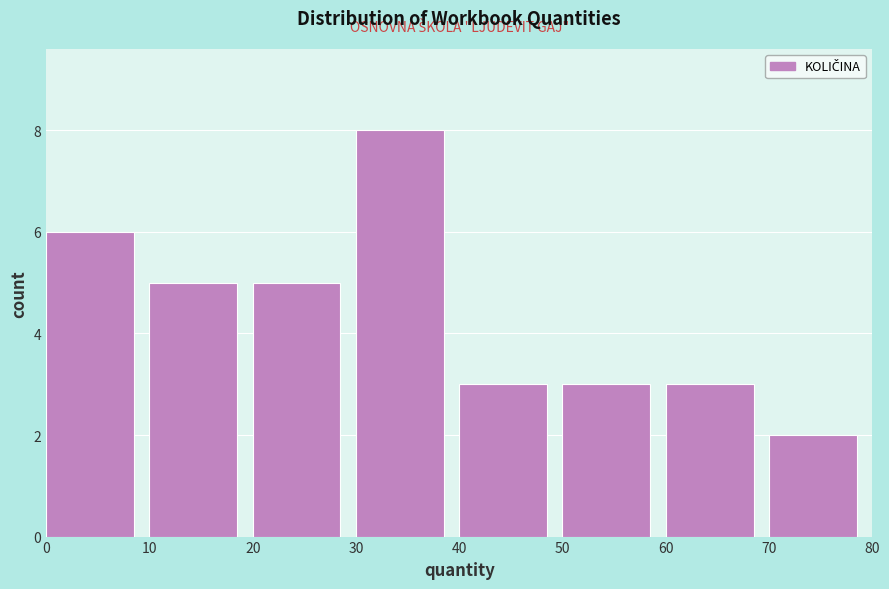

What is the height of the bar covering 70 to 80 on the x-axis? The values are not printed on the chart, so give them approximately, as read against the axis.

2